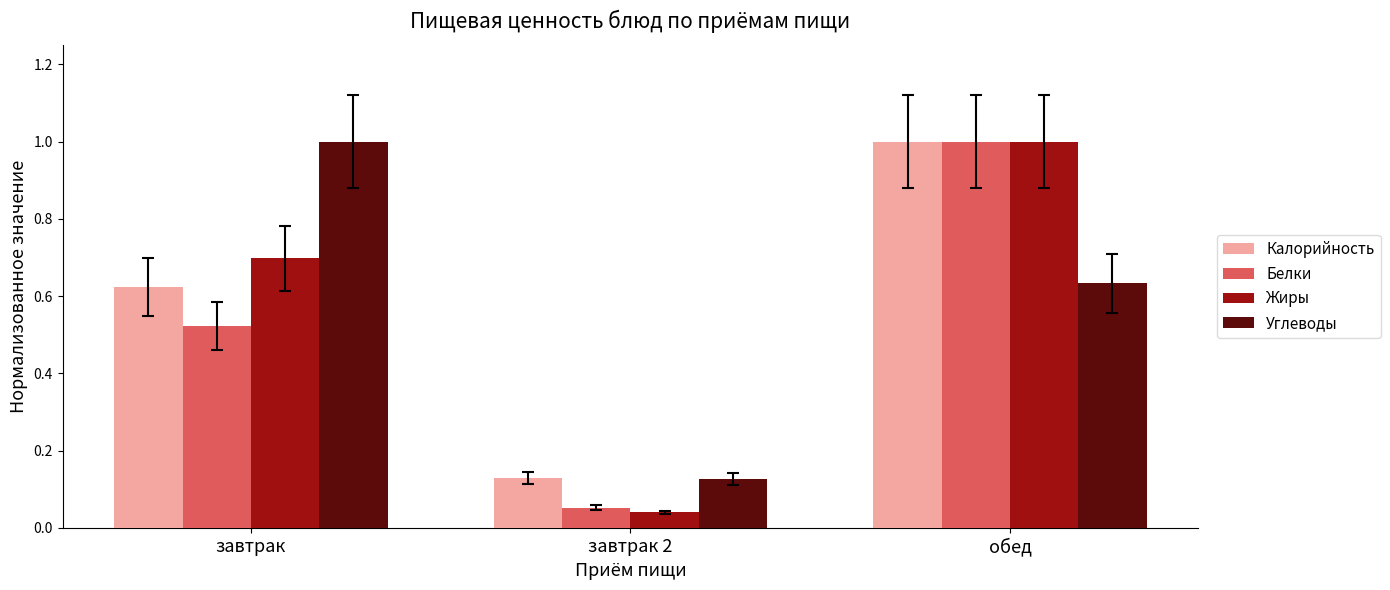

How many Углеводы values are between 0 and 1?

3